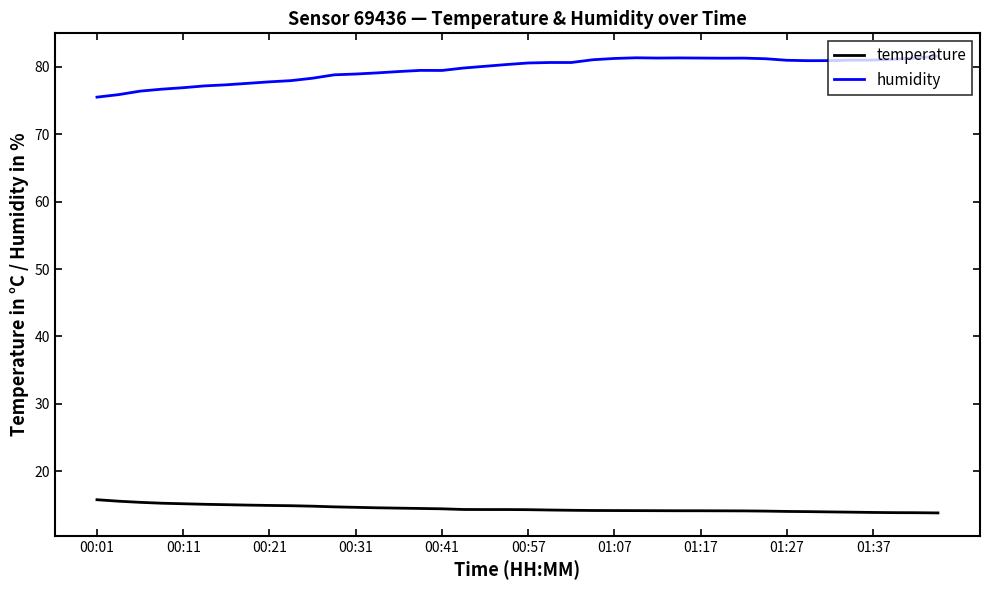

Rank the series by their average value, from lowest to highest.

temperature, humidity